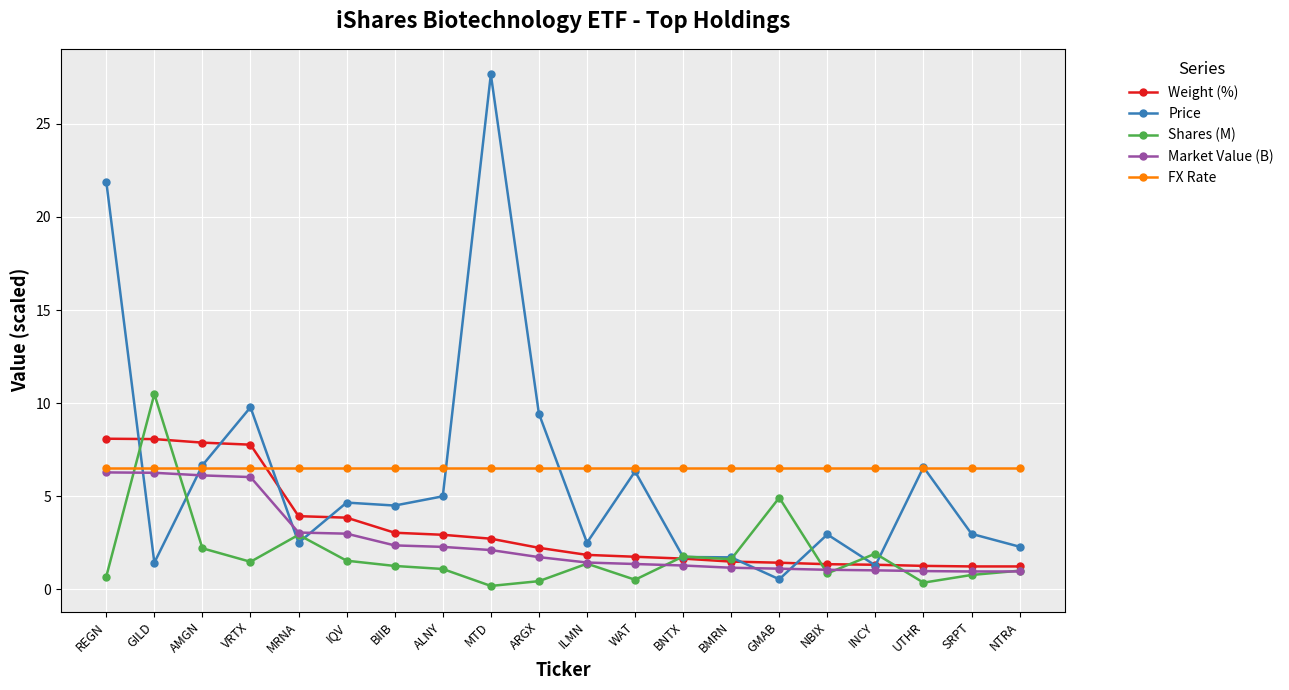

What value does the Market Value (B) series have at NBIX?

1.1